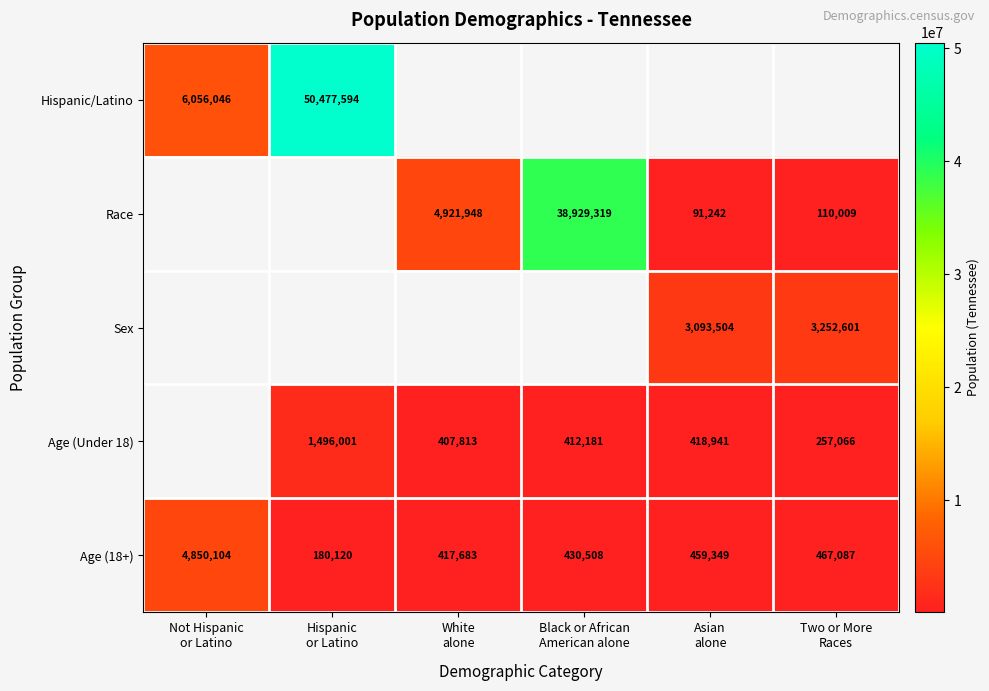

What is the average value of the Age (18+) series?

1134142